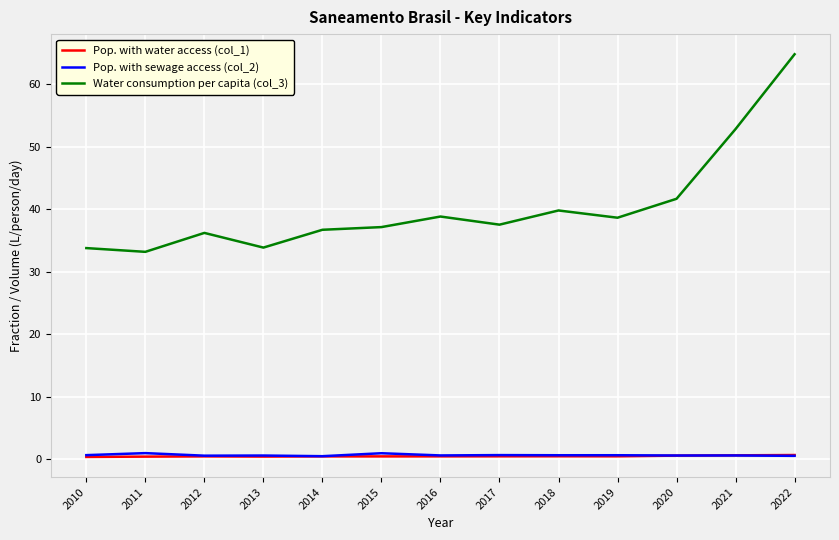

What is the maximum value shown in the chart?

64.8